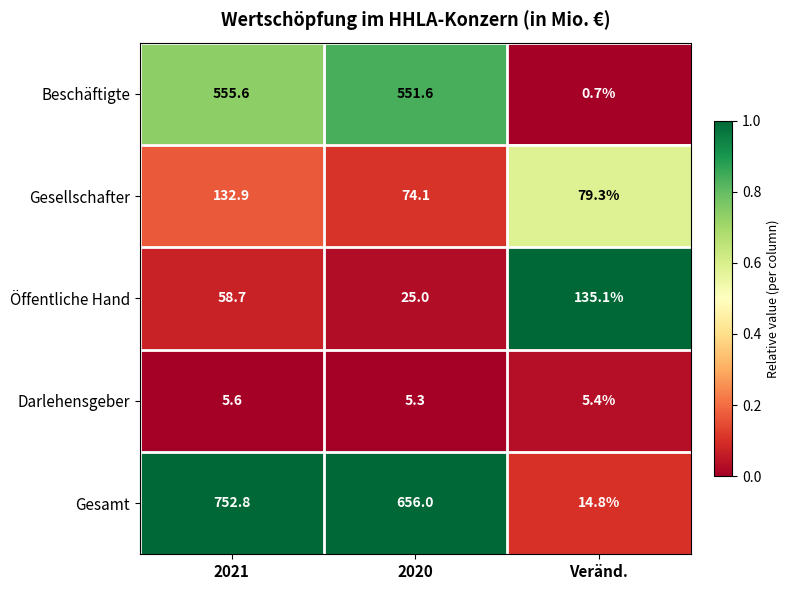

Reading left to right, list all the values displayed in this chart.

Beschäftigte: 2021=555.6	2020=551.6	Veränd.=0.7
Gesellschafter: 2021=132.9	2020=74.1	Veränd.=79.3
Öffentliche Hand: 2021=58.7	2020=25.0	Veränd.=135.1
Darlehensgeber: 2021=5.6	2020=5.3	Veränd.=5.4
Gesamt: 2021=752.8	2020=656.0	Veränd.=14.8